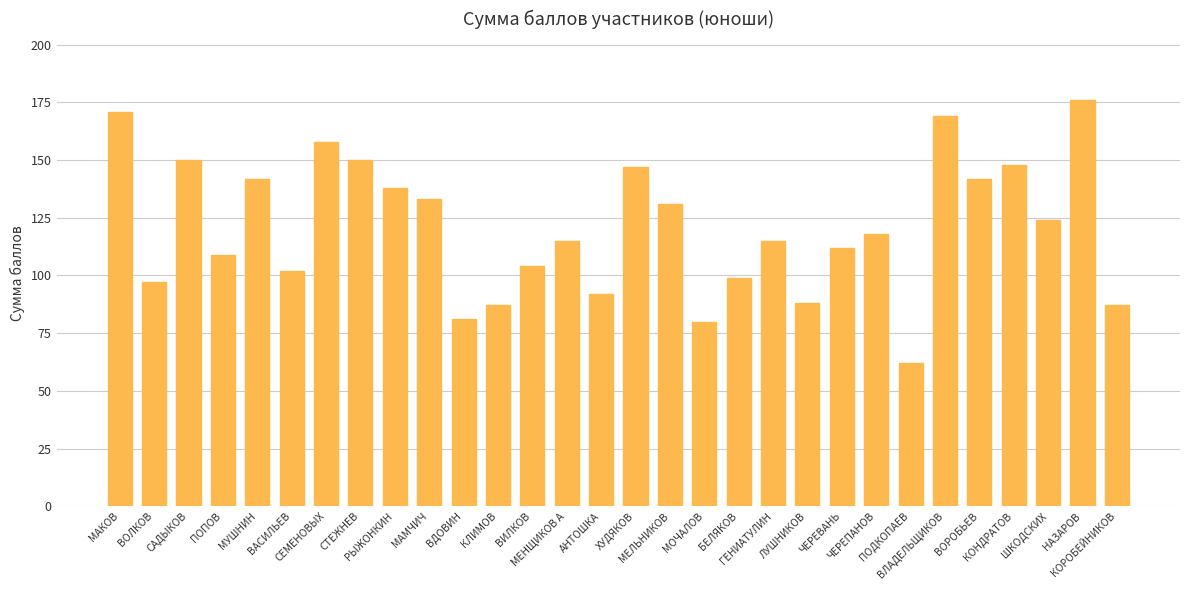

True or false: the data shows 273 at ВЛАДЕЛЬЩИКОВ.

False